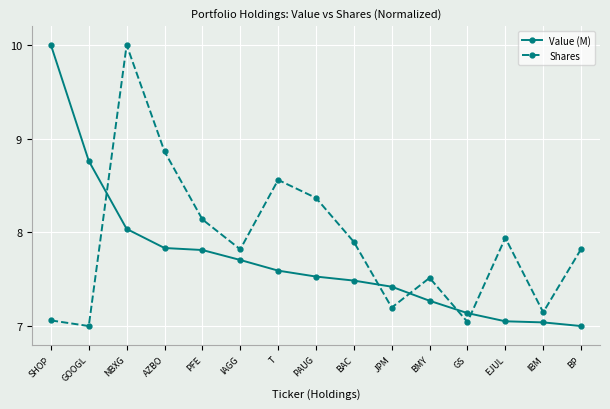

Is the value of Value (M) at EJUL greater than the value of Shares at JPM?

No